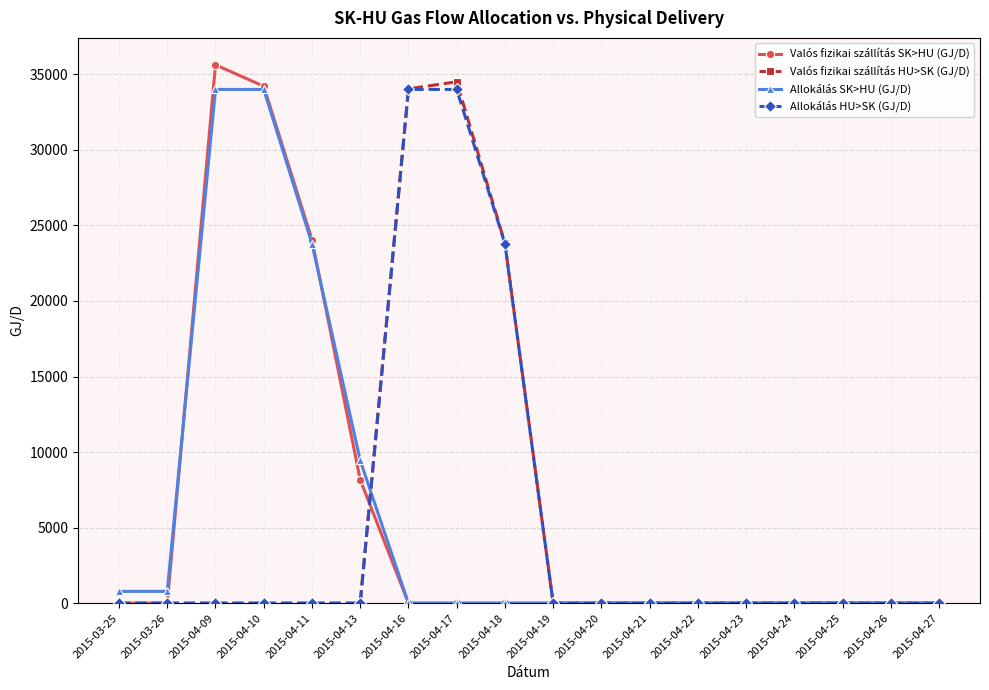

Where do Allokálás SK>HU (GJ/D) and Allokálás HU>SK (GJ/D) first cross each other?

2015-04-13 and 2015-04-16